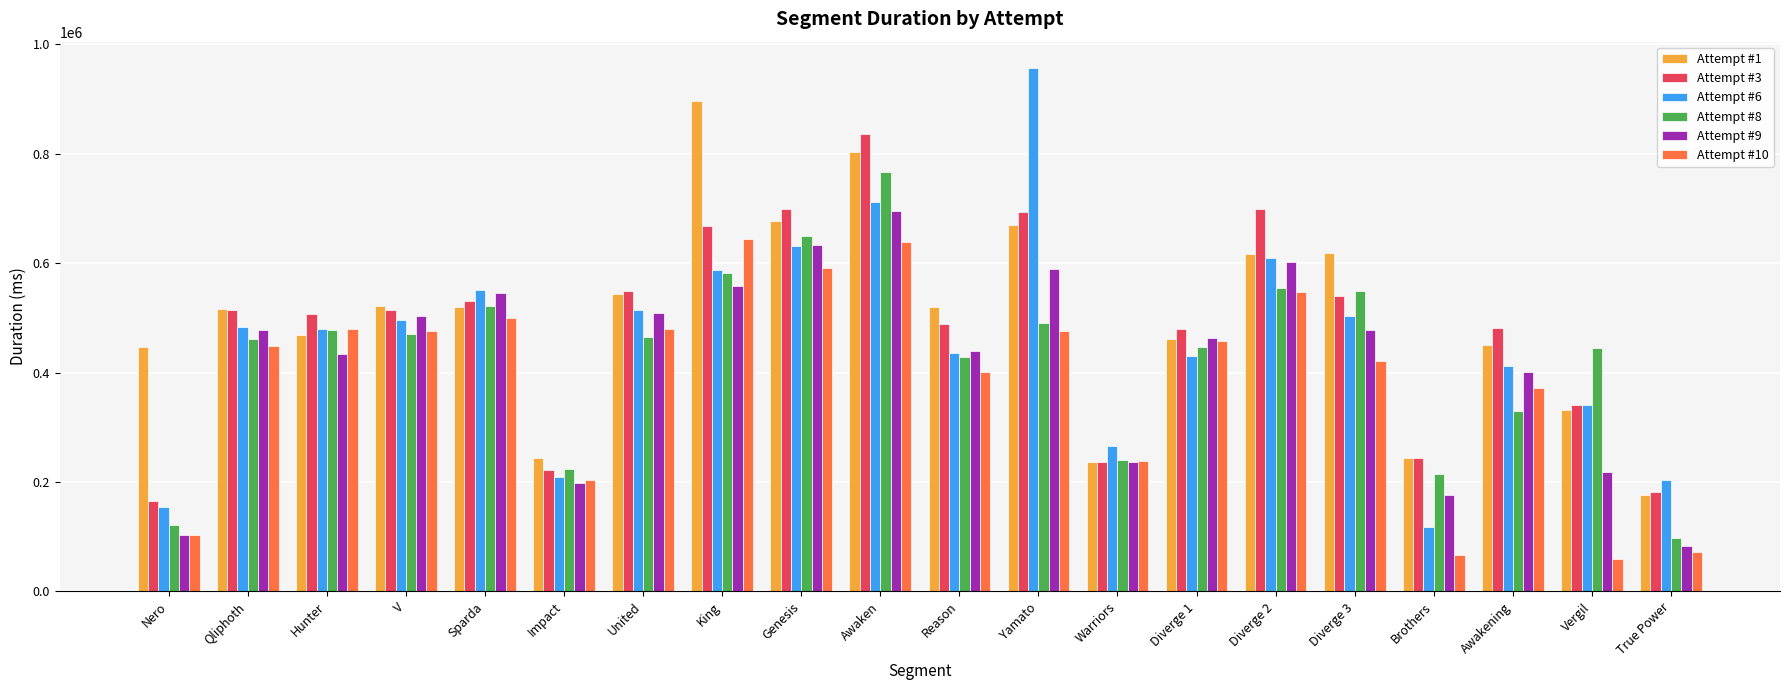

Are the bars horizontal?

No